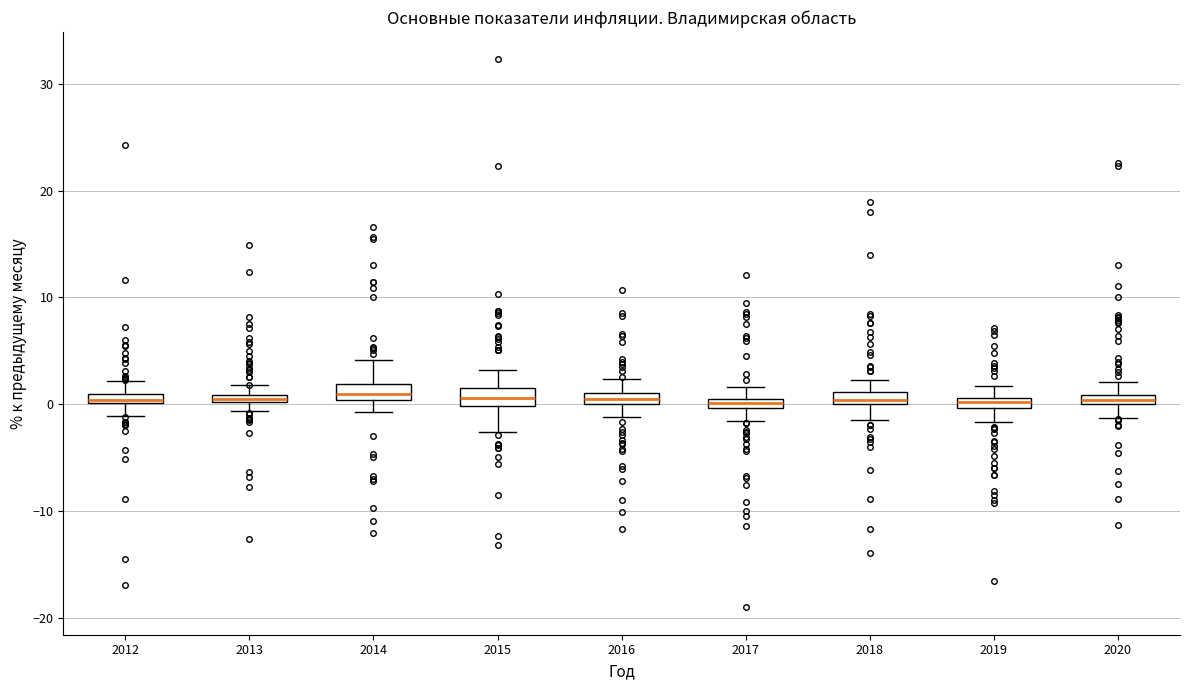

Where is the upper edge of the box at x = 2014 on the y-axis? The values are not printed on the chart, so give them approximately, as read against the axis.

2